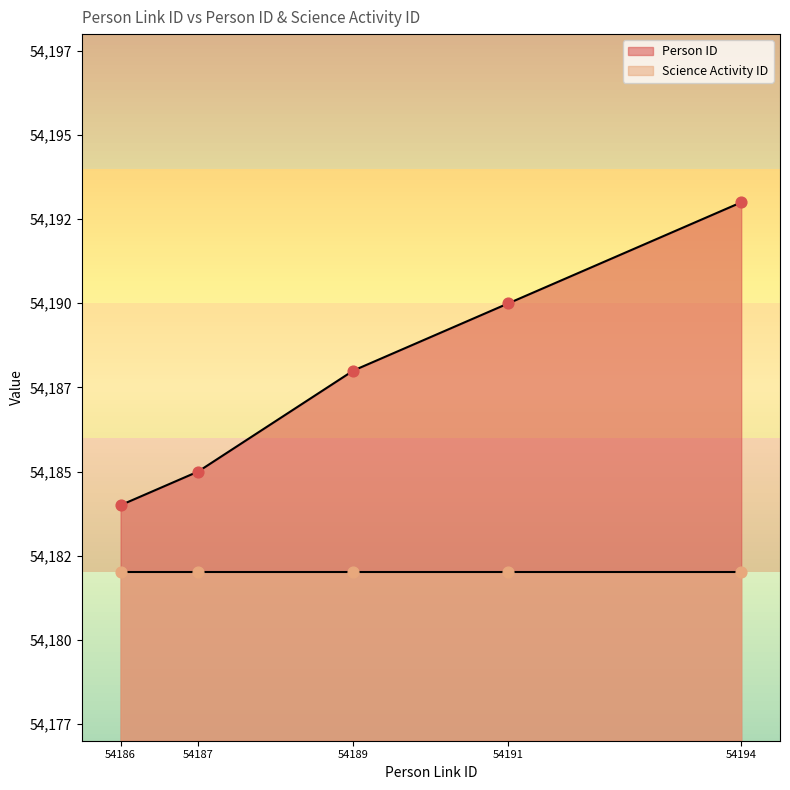

Between 54194 and 54186, which is larger?

54194